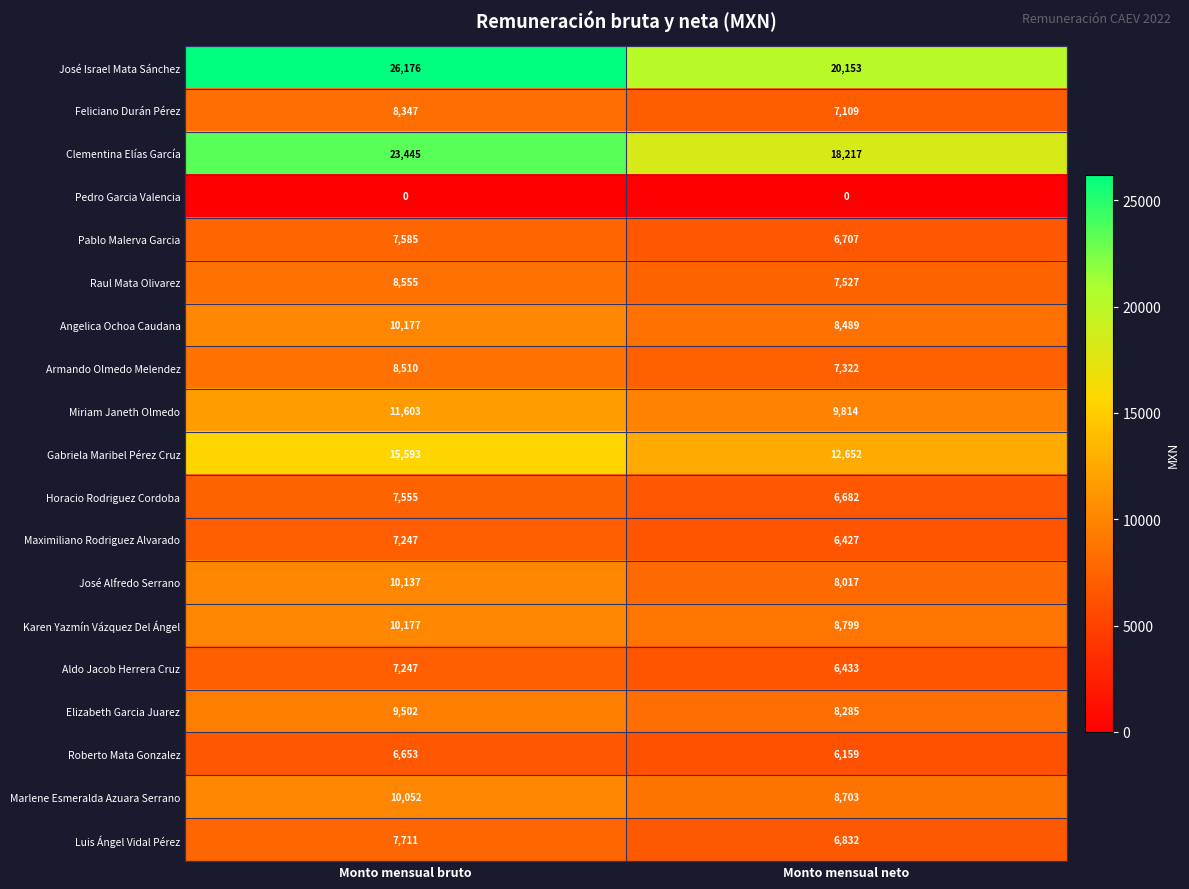

True or false: Karen Yazmín Vázquez Del Ángel has a value of 2354 at Monto mensual bruto.

False